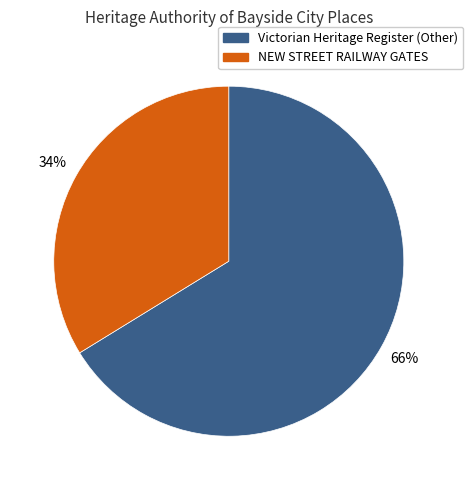

Does any single category account for the majority?

Yes